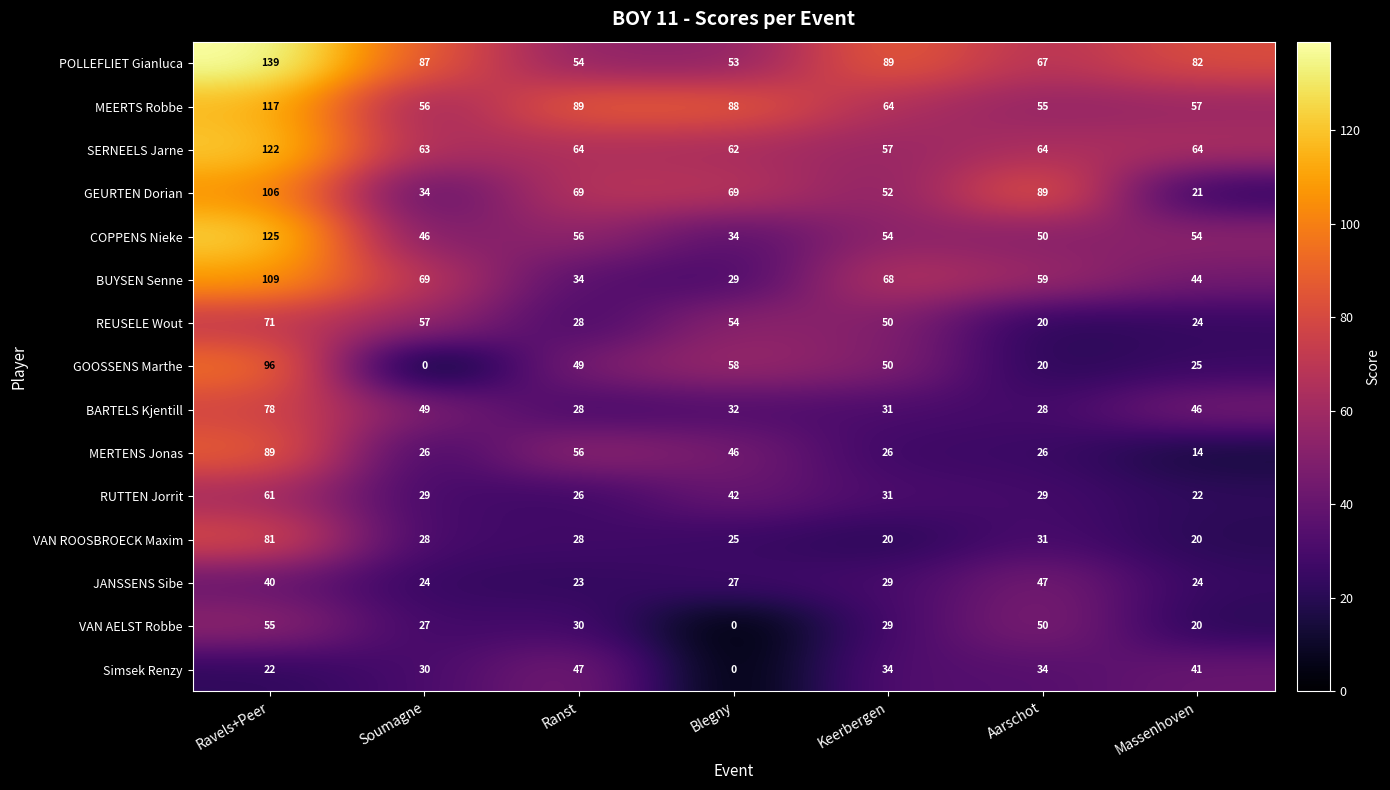

What is the average value of the COPPENS Nieke series?

60